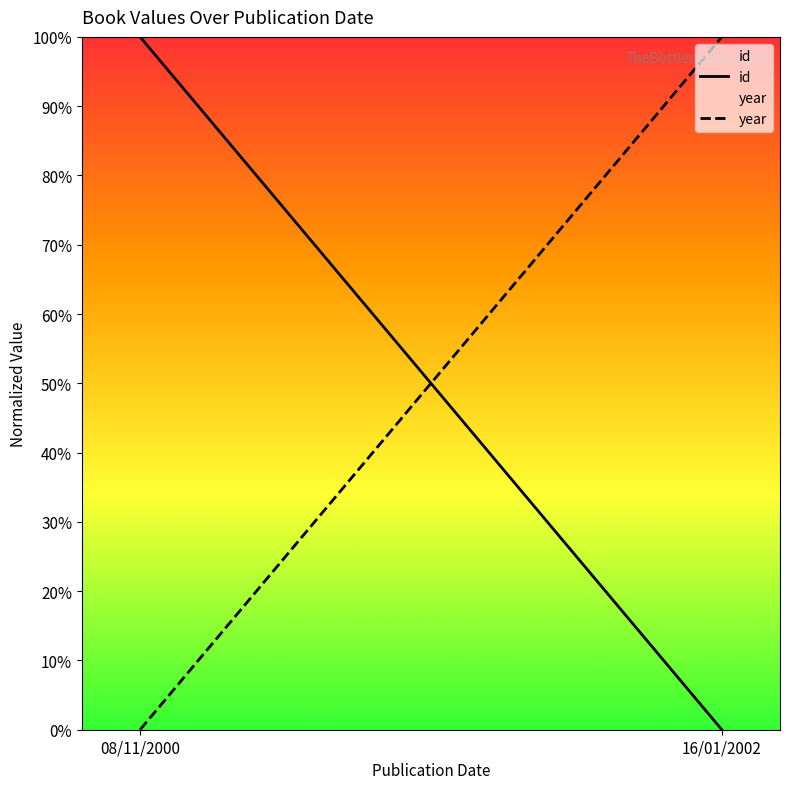

What is the label of the 1st point from the left?

08/11/2000